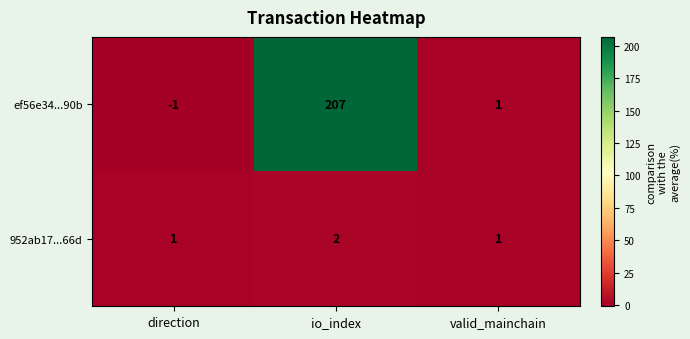

What is the sum of the ef56e34...90b values at direction and io_index?

206